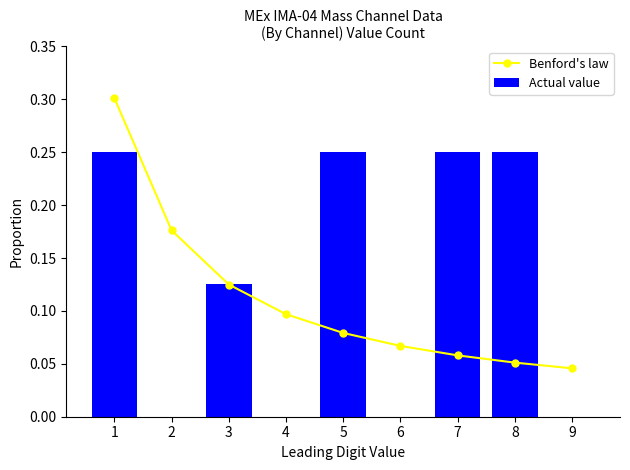

What is the greatest value displayed?

0.3